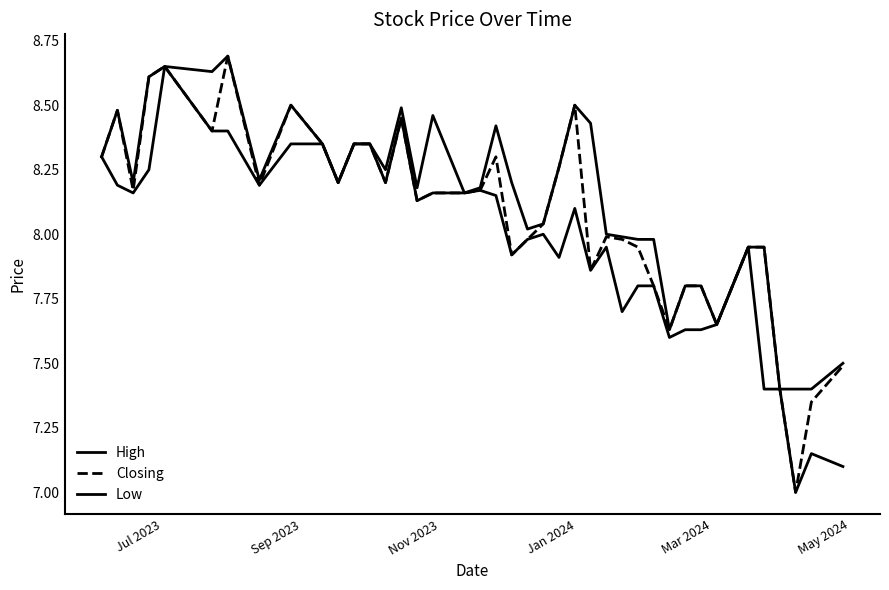

How many lines are shown in the chart?

3